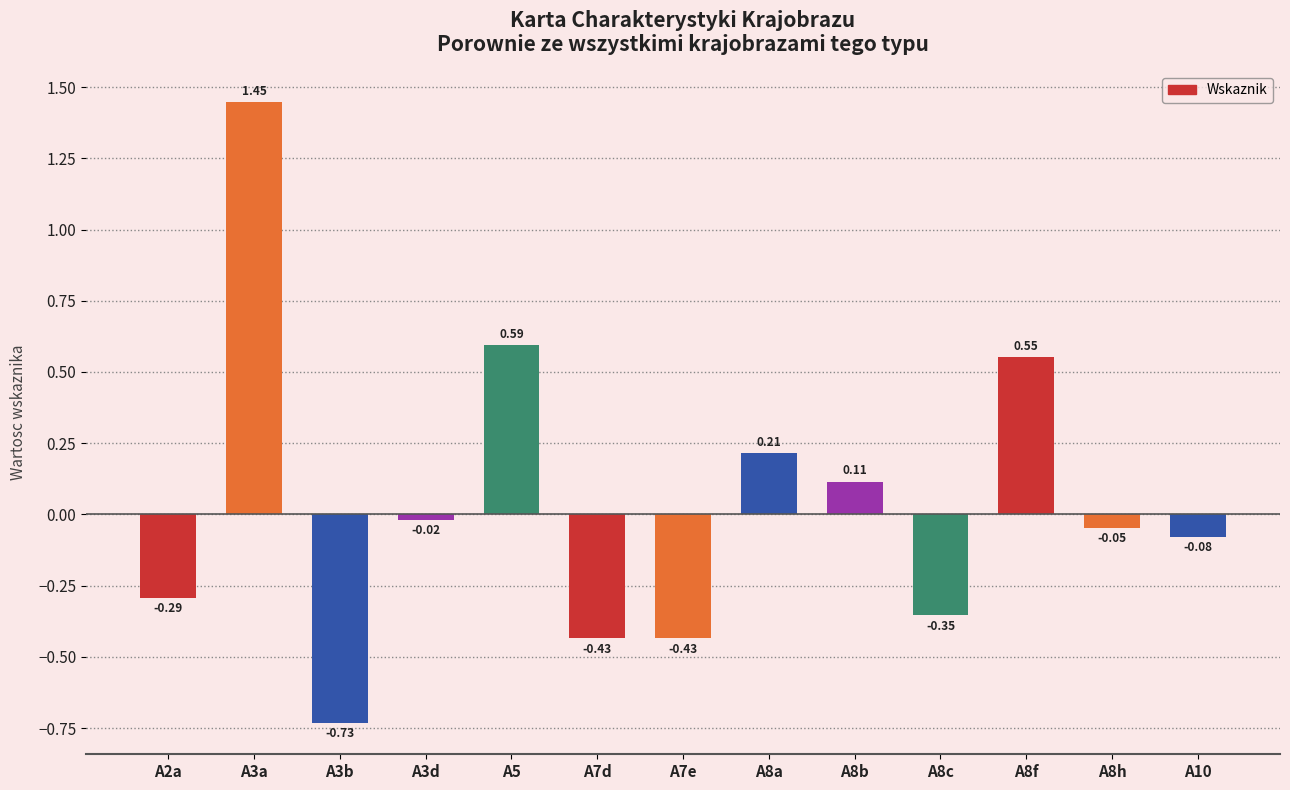

Which has a higher value, A2a or A3d?

A3d